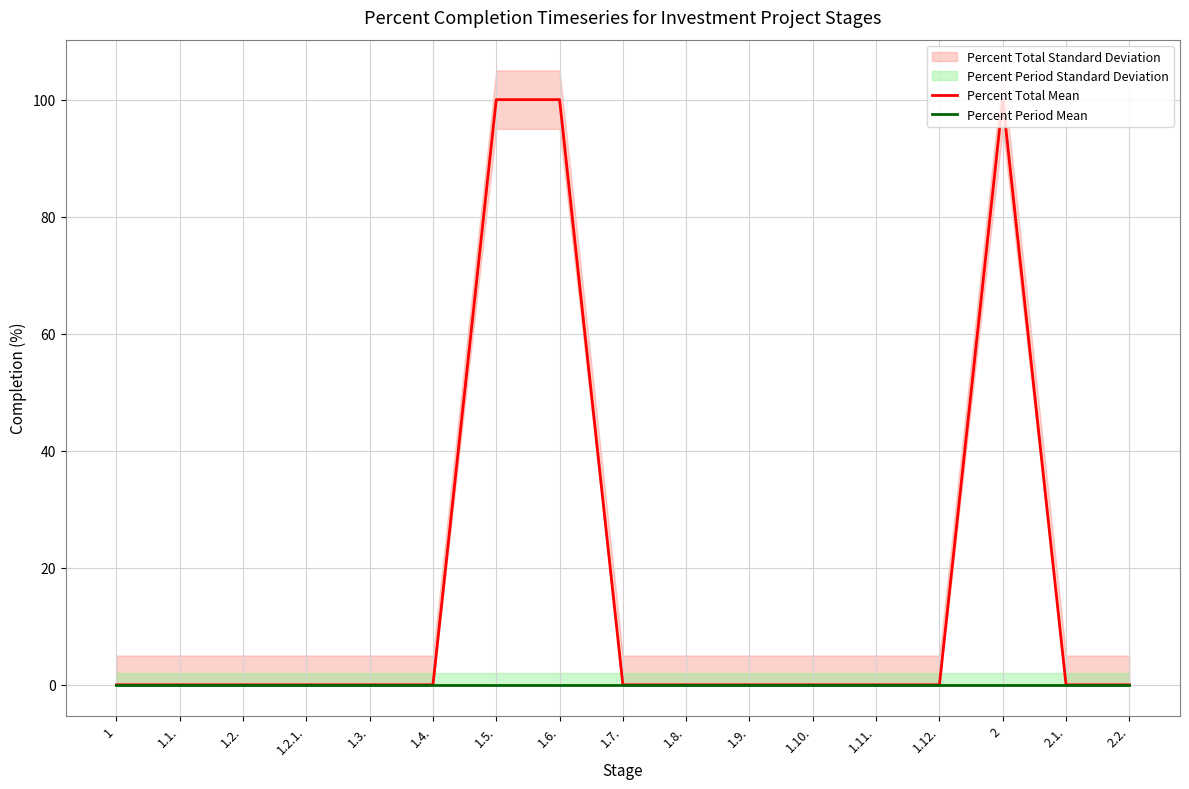

Where is Percent Total Mean nearest to the value 50?

1